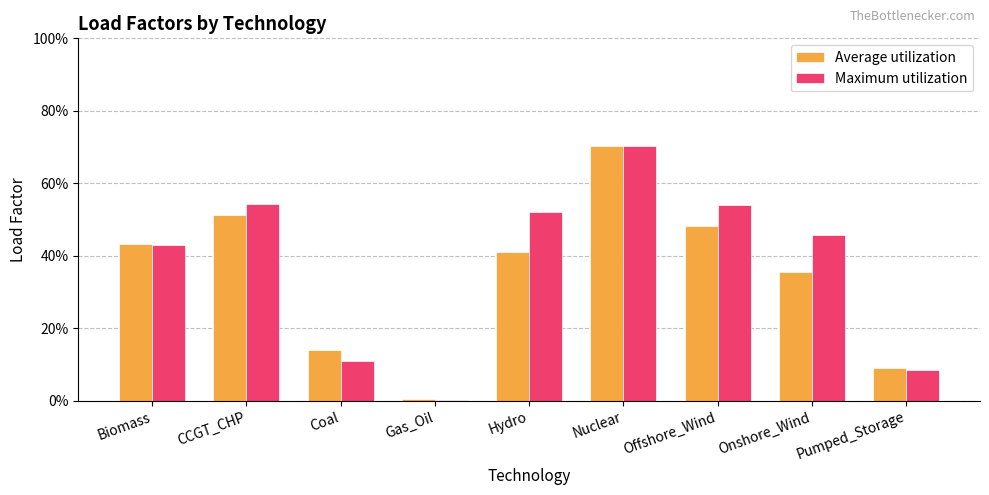

What is the sum of all Average utilization values?

3.1